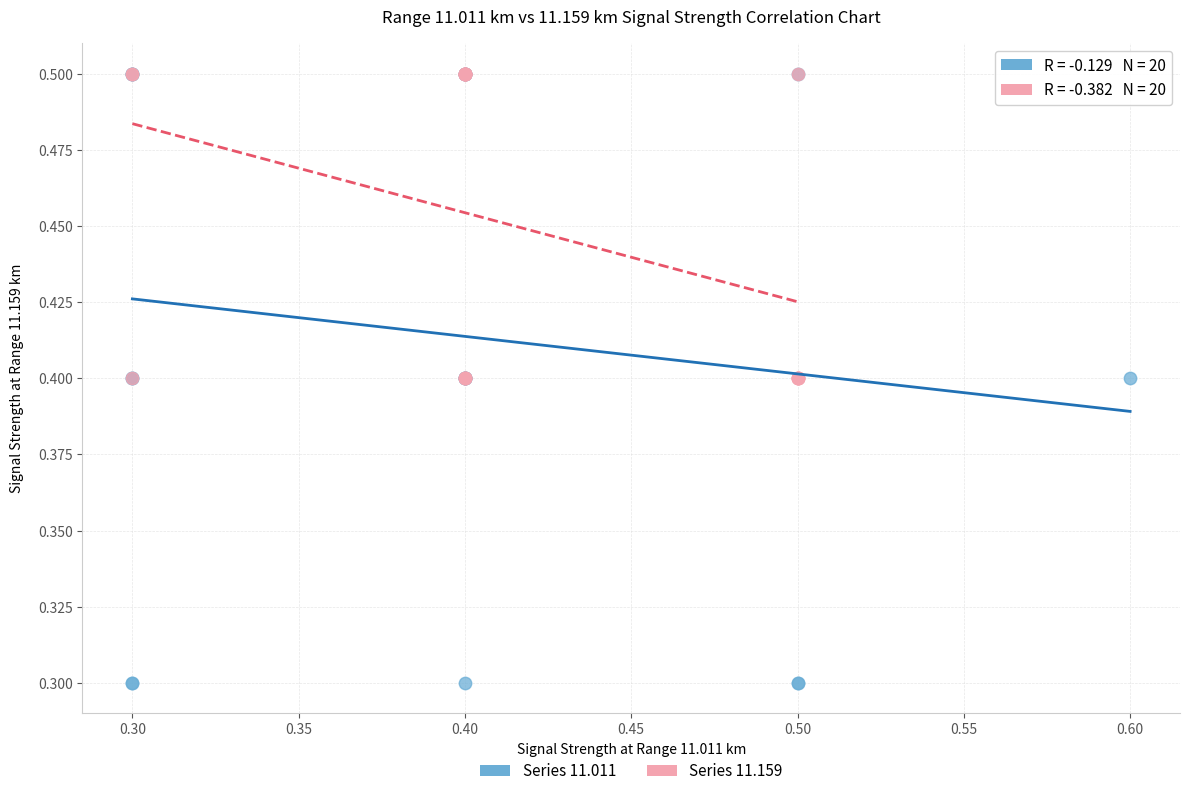

Which series contains the lowest Y value?

Series 11.011